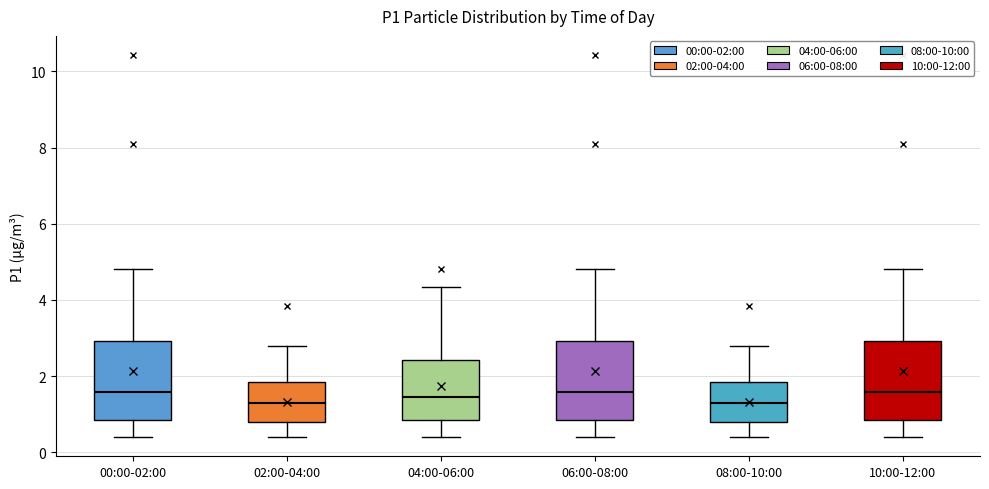

Reading left to right, read every box against the y-axis: the position of its median line, the range the box covers, and the ends of its whiskers. The values are not printed on the chart, so give them approximately, as read against the axis.

00:00-02:00: median 1.6, box 0.8 to 3.0, whiskers 0.4 to 4.8
02:00-04:00: median 1.4, box 0.8 to 1.8, whiskers 0.4 to 2.8
04:00-06:00: median 1.4, box 0.8 to 2.4, whiskers 0.4 to 4.4
06:00-08:00: median 1.6, box 0.8 to 3.0, whiskers 0.4 to 4.8
08:00-10:00: median 1.4, box 0.8 to 1.8, whiskers 0.4 to 2.8
10:00-12:00: median 1.6, box 0.8 to 3.0, whiskers 0.4 to 4.8